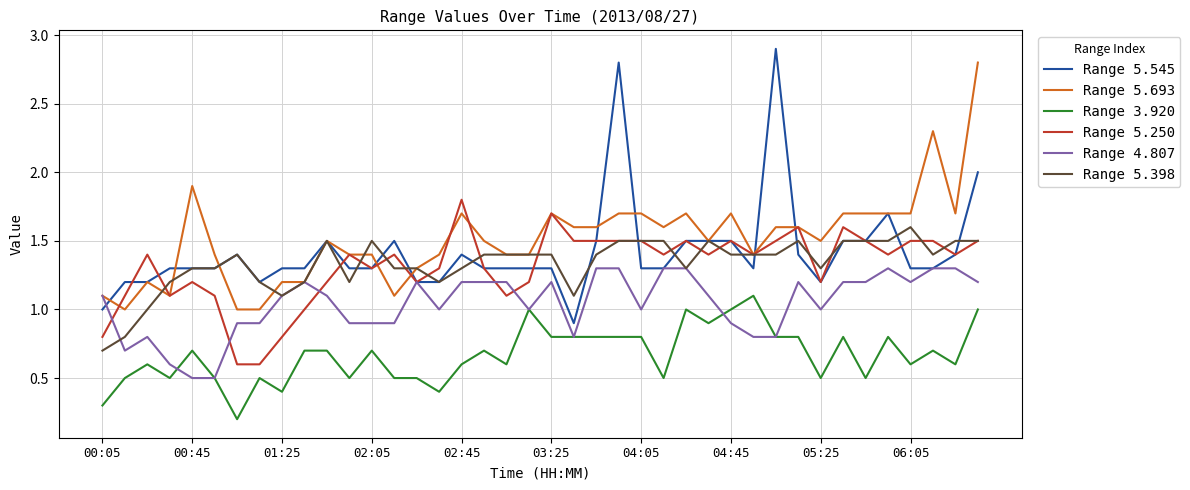

True or false: Range 3.920 and Range 5.693 intersect in this chart.

False